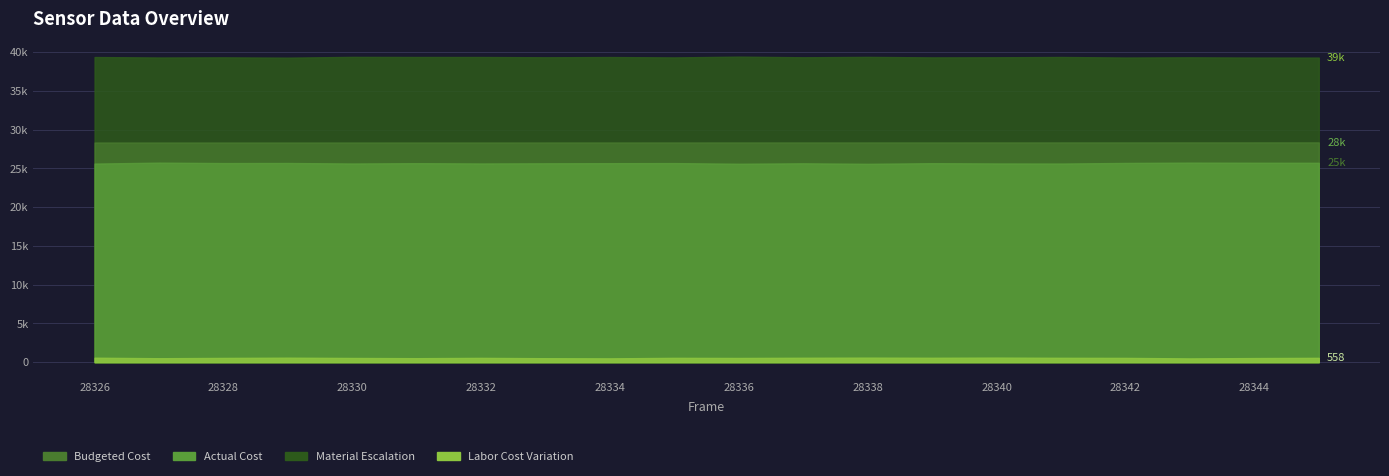

How many lines are shown in the chart?

4